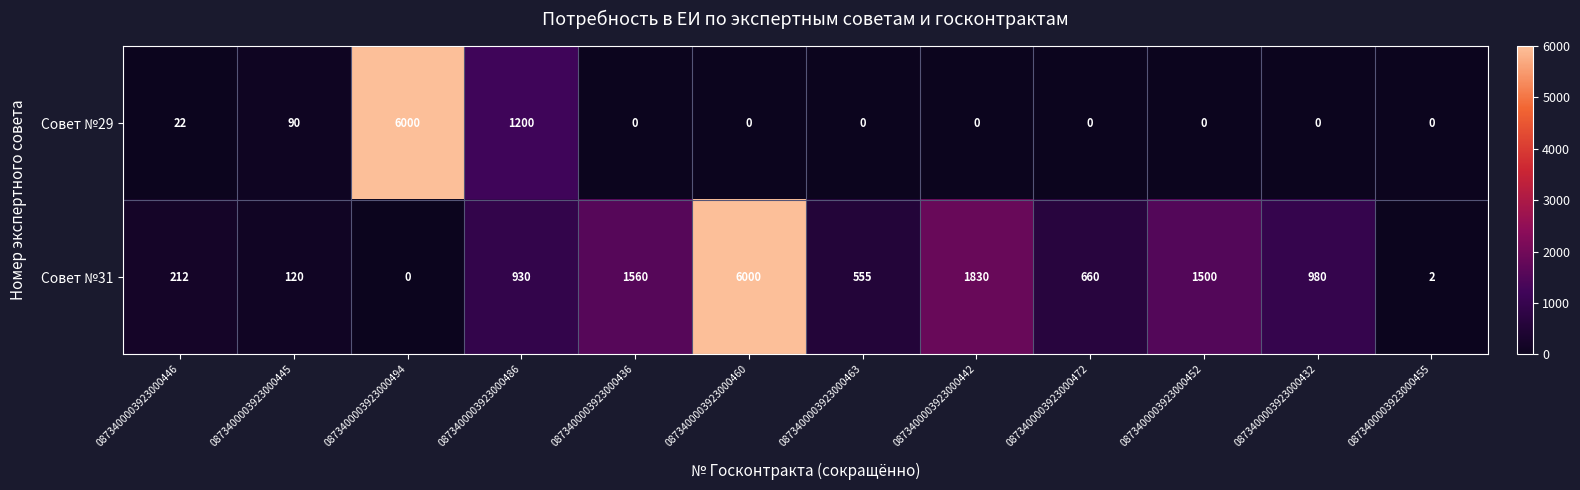

Which series has the largest total across all categories?

Совет №31